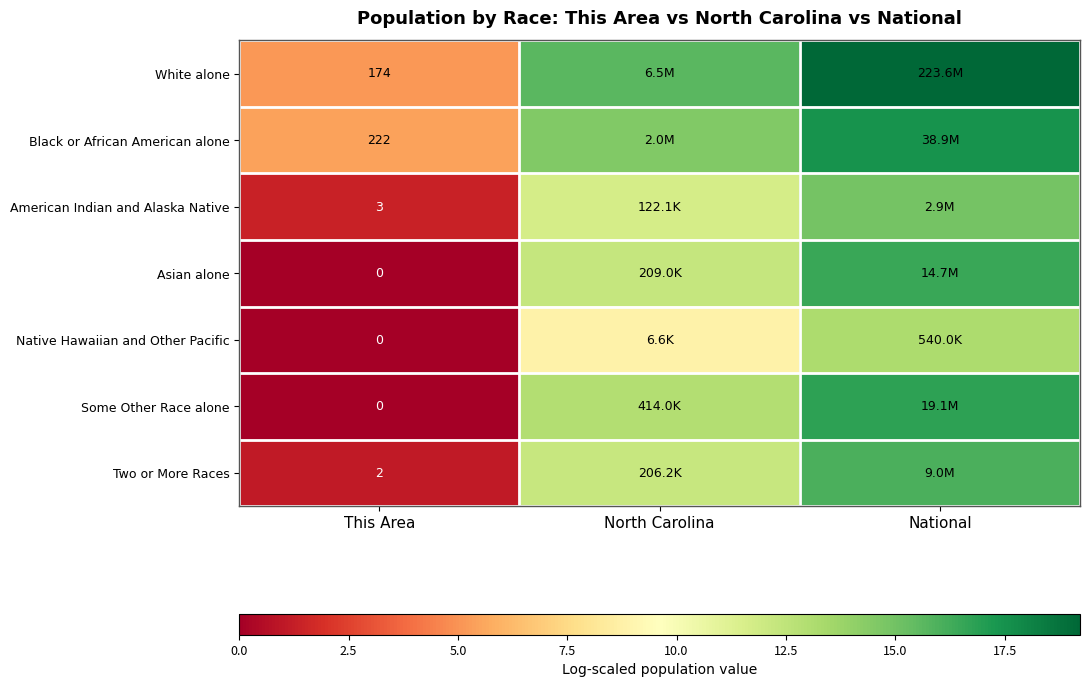

At which category does the chart reach its minimum across all series?

This Area